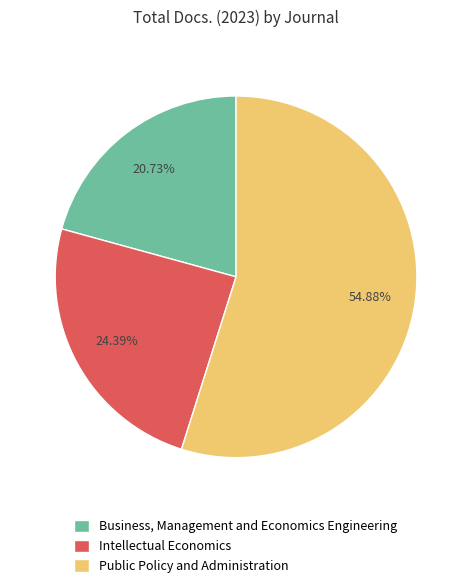

Rank the categories by value from highest to lowest.

Public Policy and Administration, Intellectual Economics, Business, Management and Economics Engineering